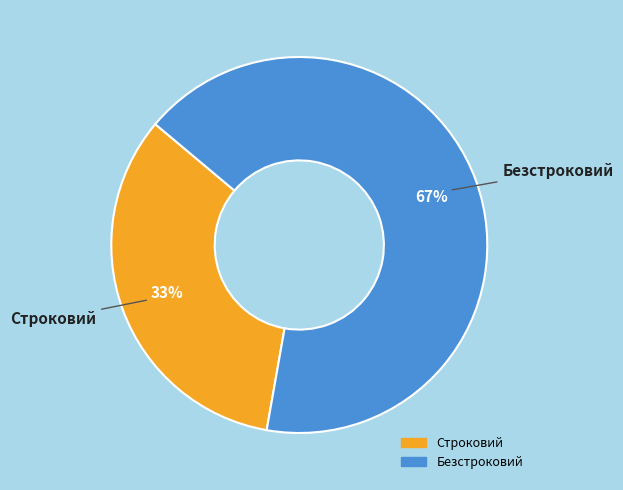

To the nearest percent, what is the combined percentage of Строковий and Безстроковий?

100%